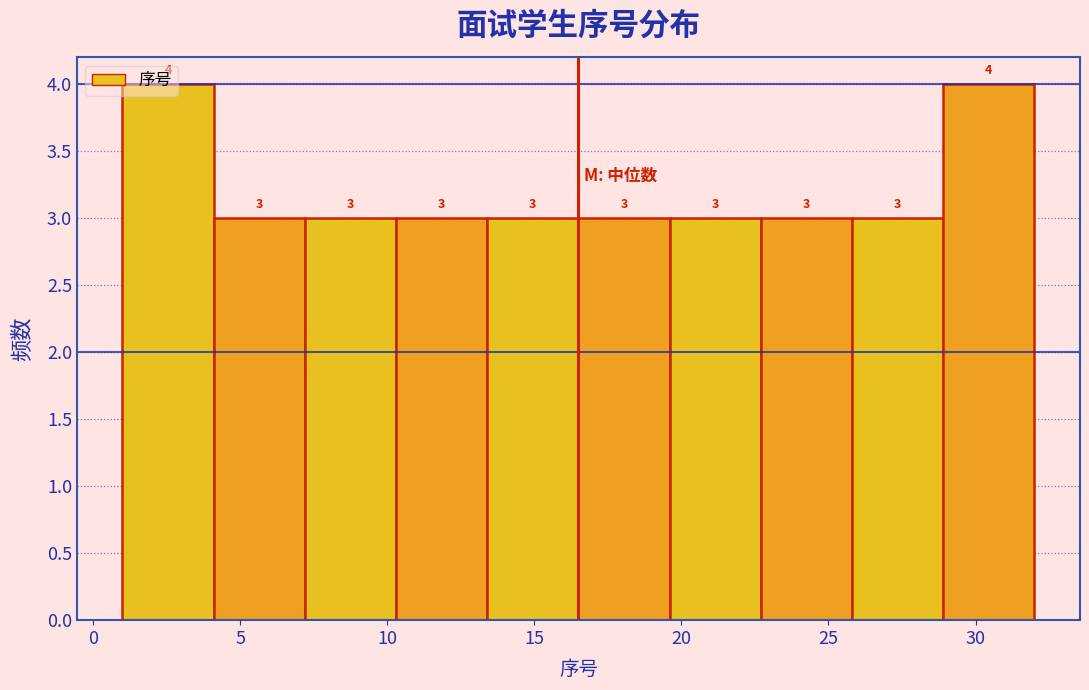

How tall is the bar that spans 19.6 to 22.7 on the x-axis? The bar edges are not printed on the chart, so give them approximately, as read against the axis.

3